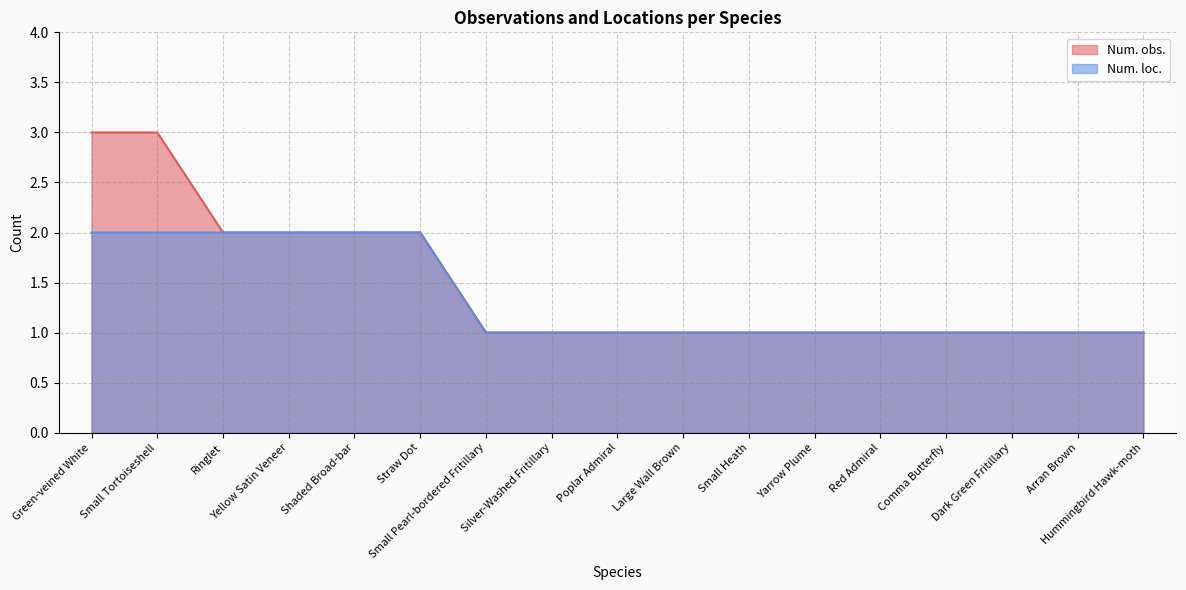

True or false: Num. loc. and Num. obs. intersect in this chart.

False